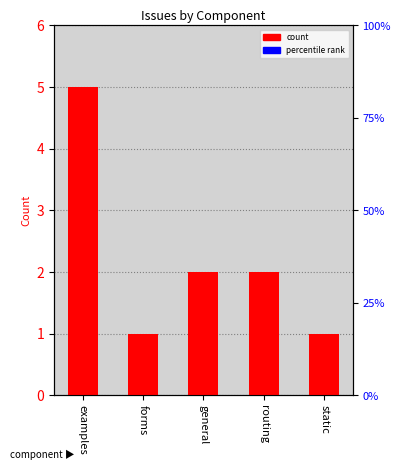

At which category does the chart reach its minimum across all series?

forms